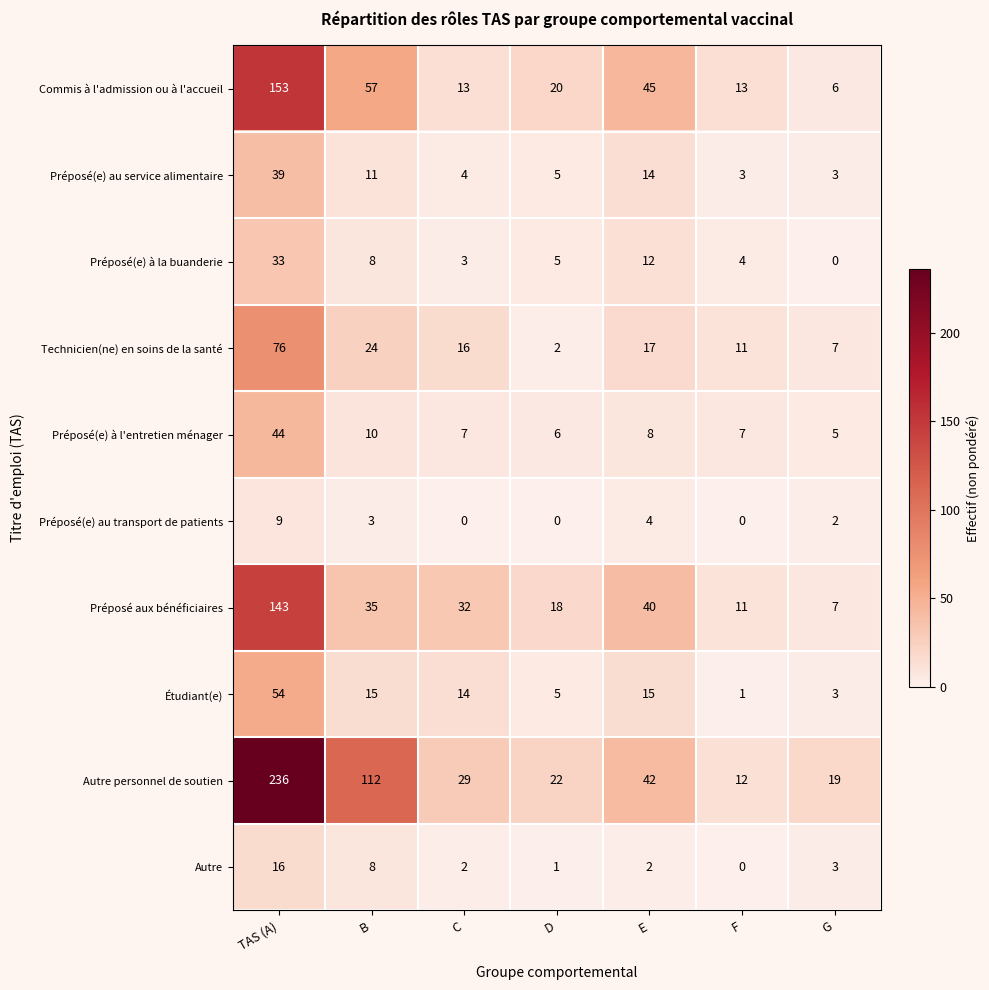

Which series changed the most between TAS (A) and G?

Autre personnel de soutien